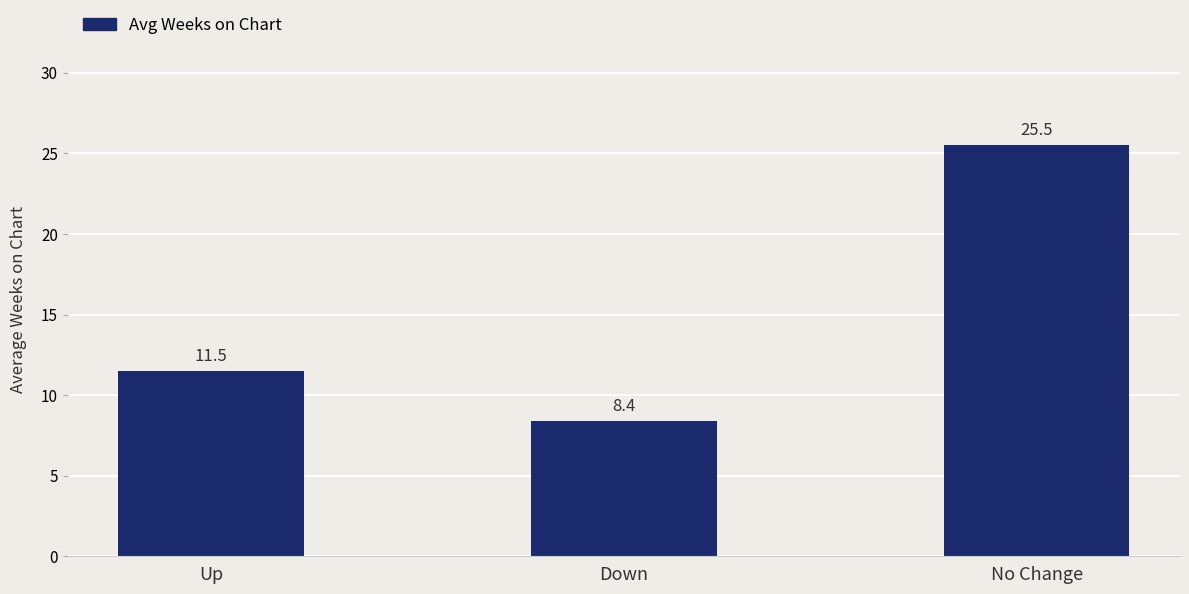

At which label does the data first exceed 11?

Up